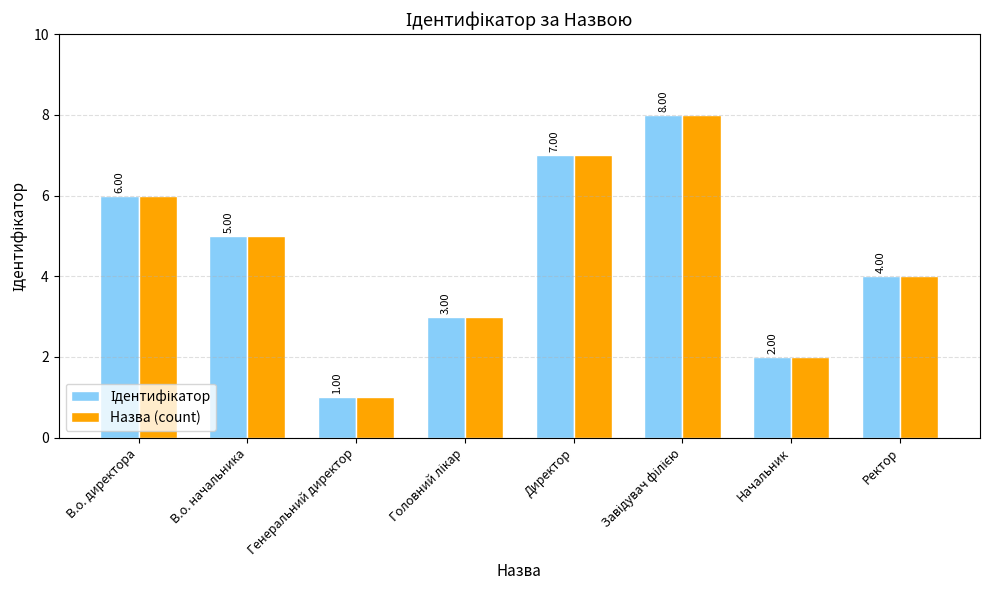

Where does the Назва (count) series first go above 5?

В.о. директора